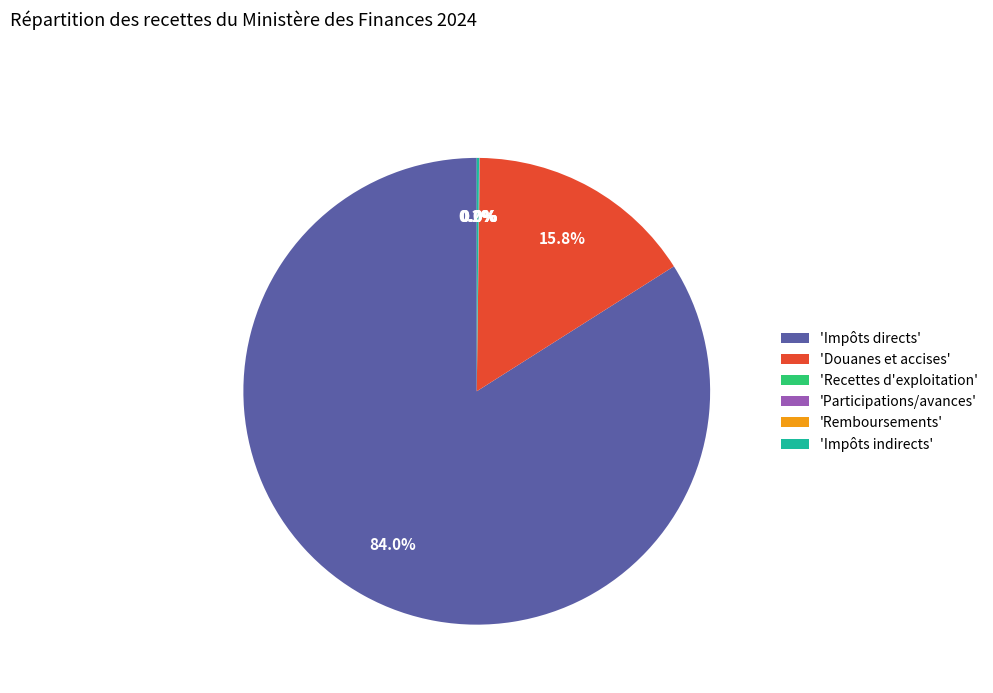

What is the largest slice in the pie chart?

'Impôts directs'